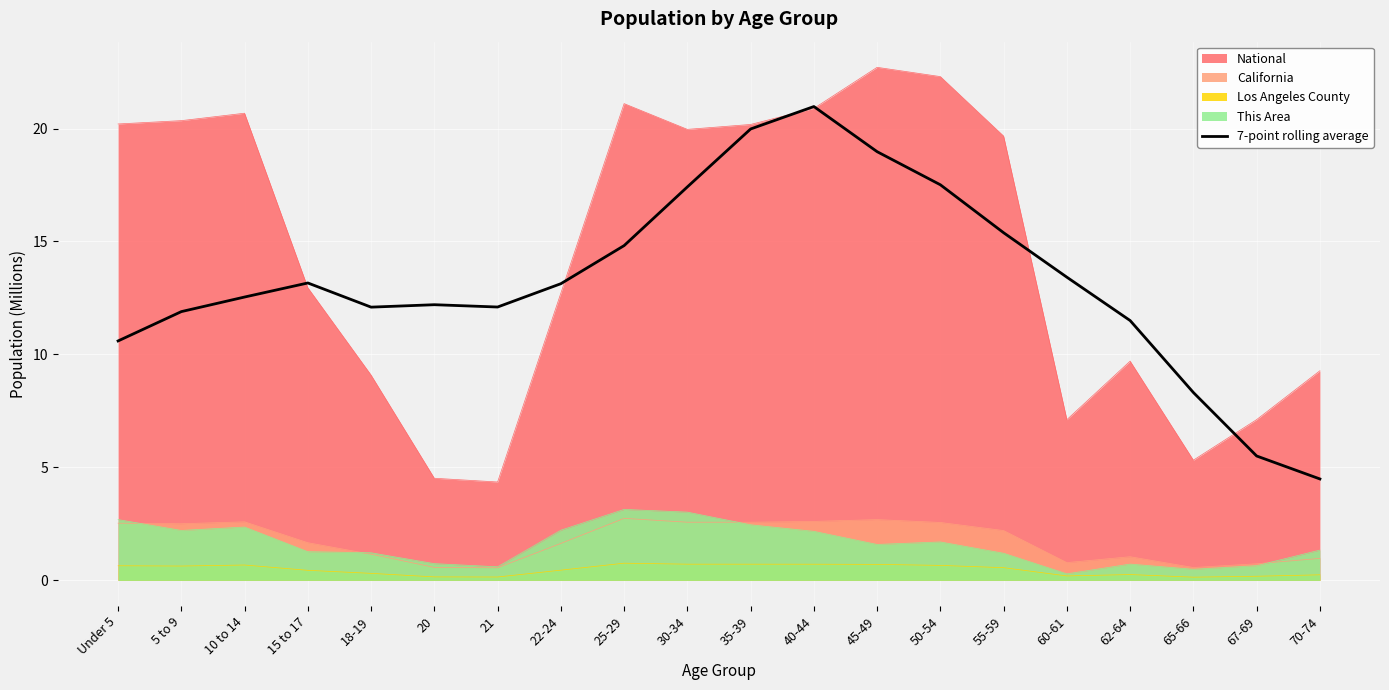

What is the difference between the maximum and minimum values?

16.5